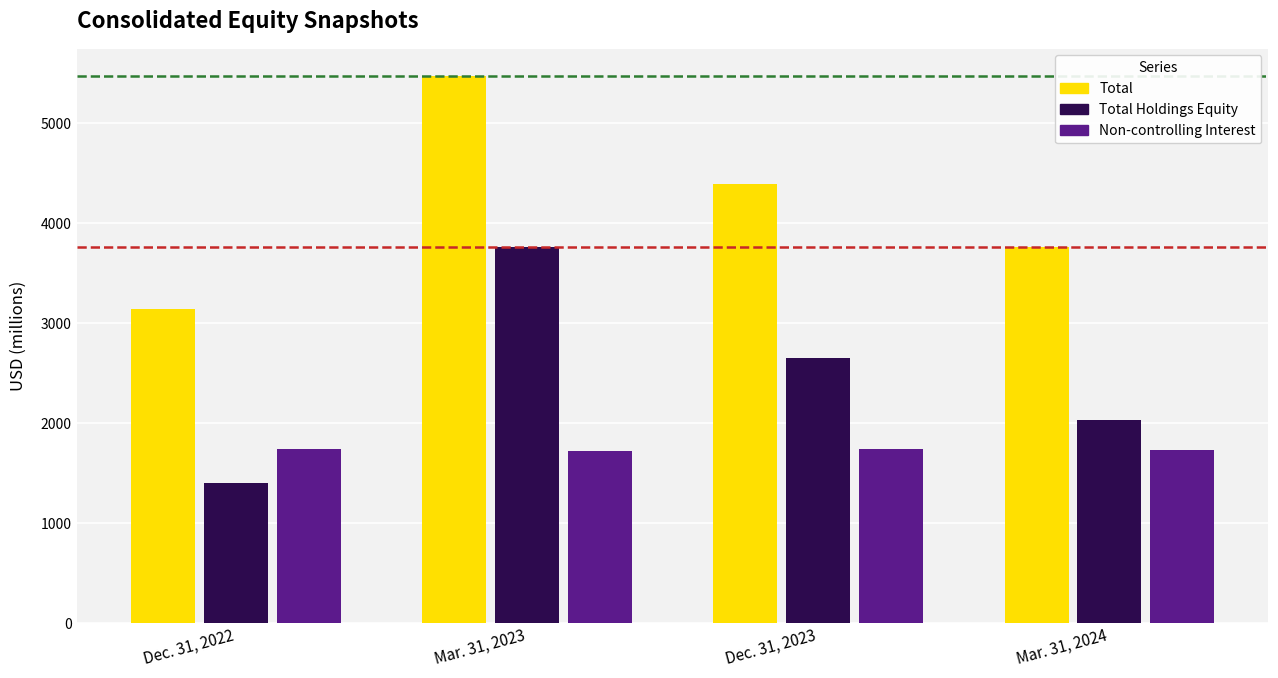

What is the difference between the second highest and minimum values in the Non-controlling Interest series?

22